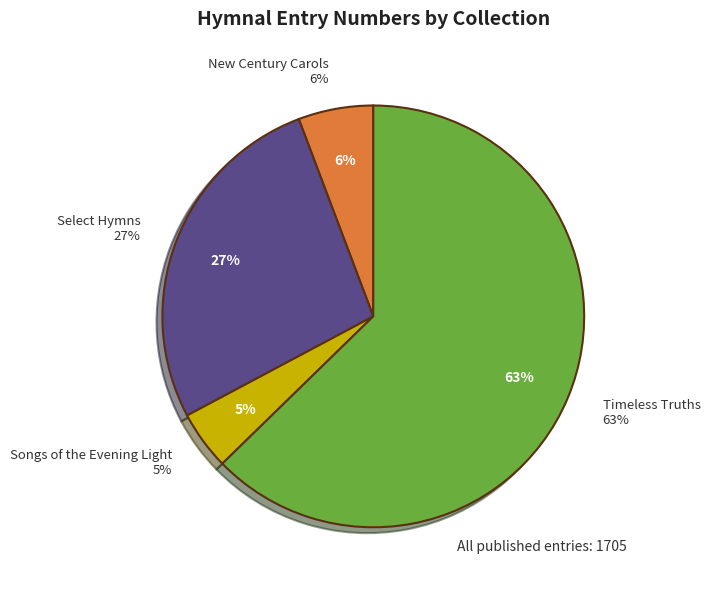

What is the change in value from New Century Carols to Select Hymns?

+363